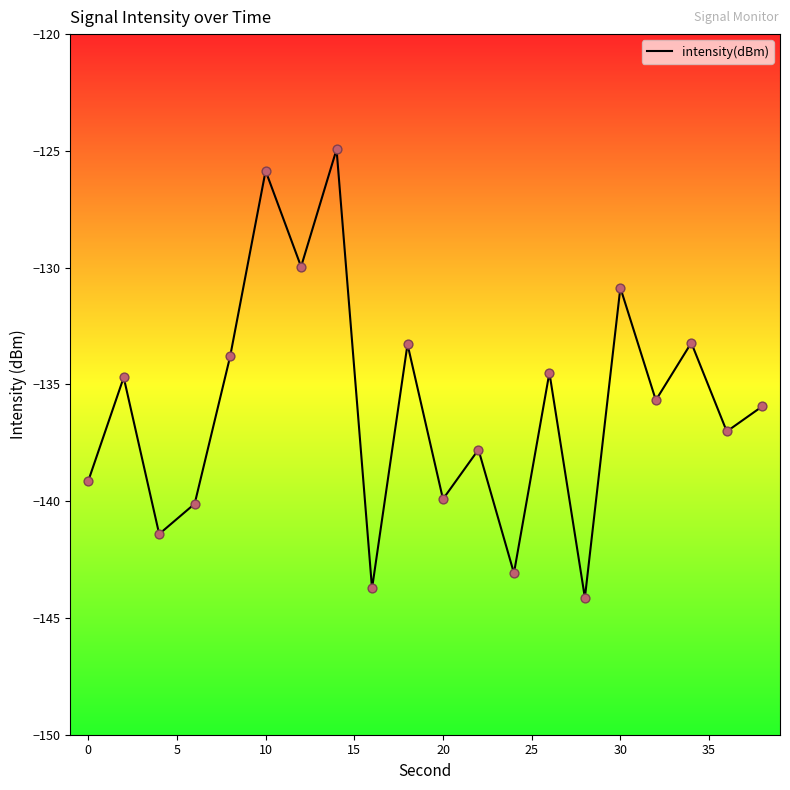

What is the minimum value shown in the chart?

-144.1